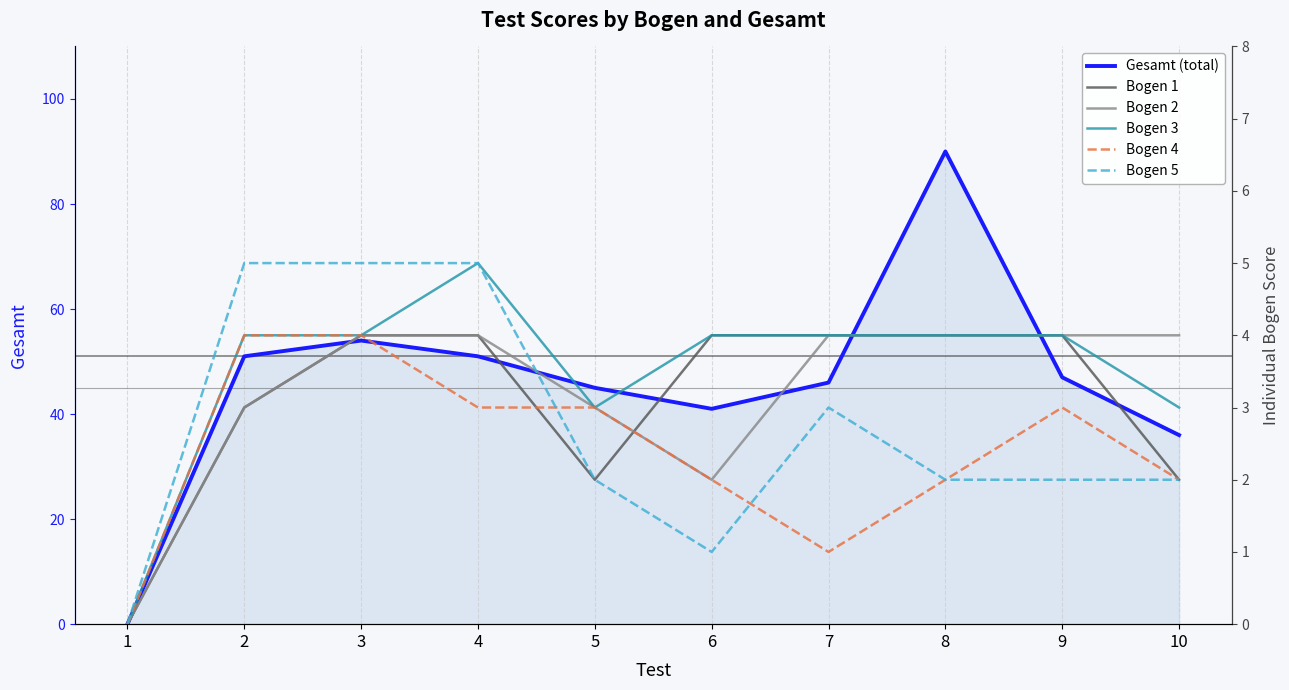

Rank the series at 2 from lowest to highest value.

Bogen 1, Bogen 2, Bogen 3, Bogen 4, Bogen 5, Gesamt (total)